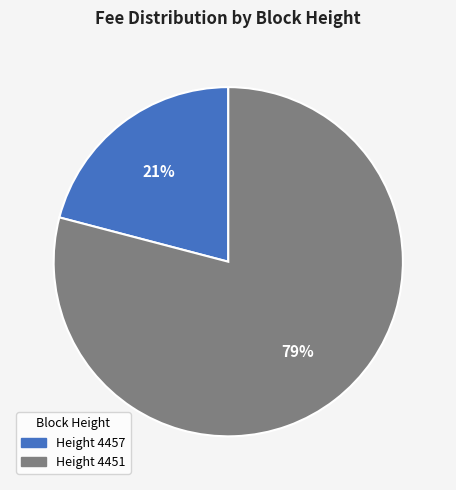

Is there any slice that represents more than half of the pie?

Yes